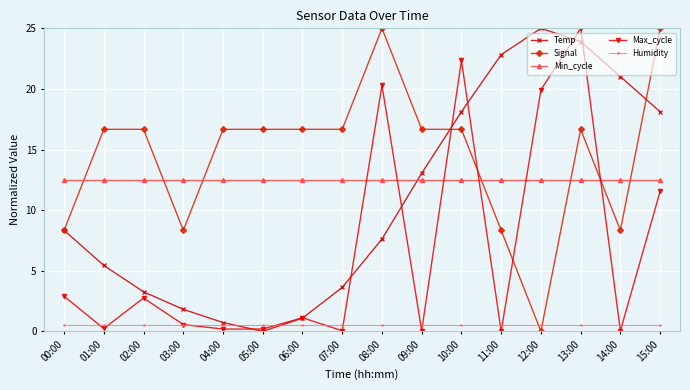

The value of Min_cycle at 06:00 is 12.5. True or false?

True